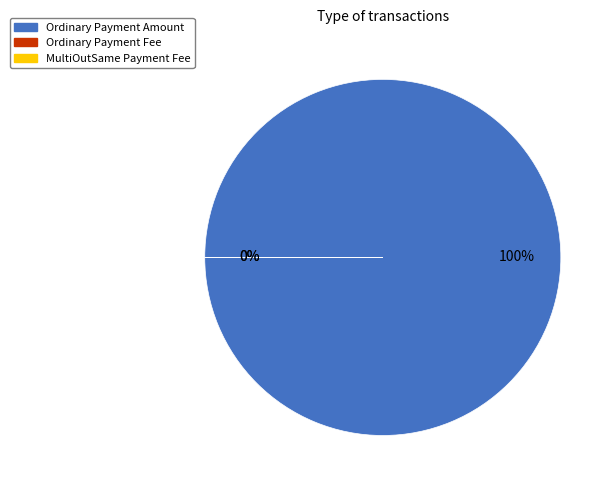

What is the largest slice in the pie chart?

Ordinary Payment Amount